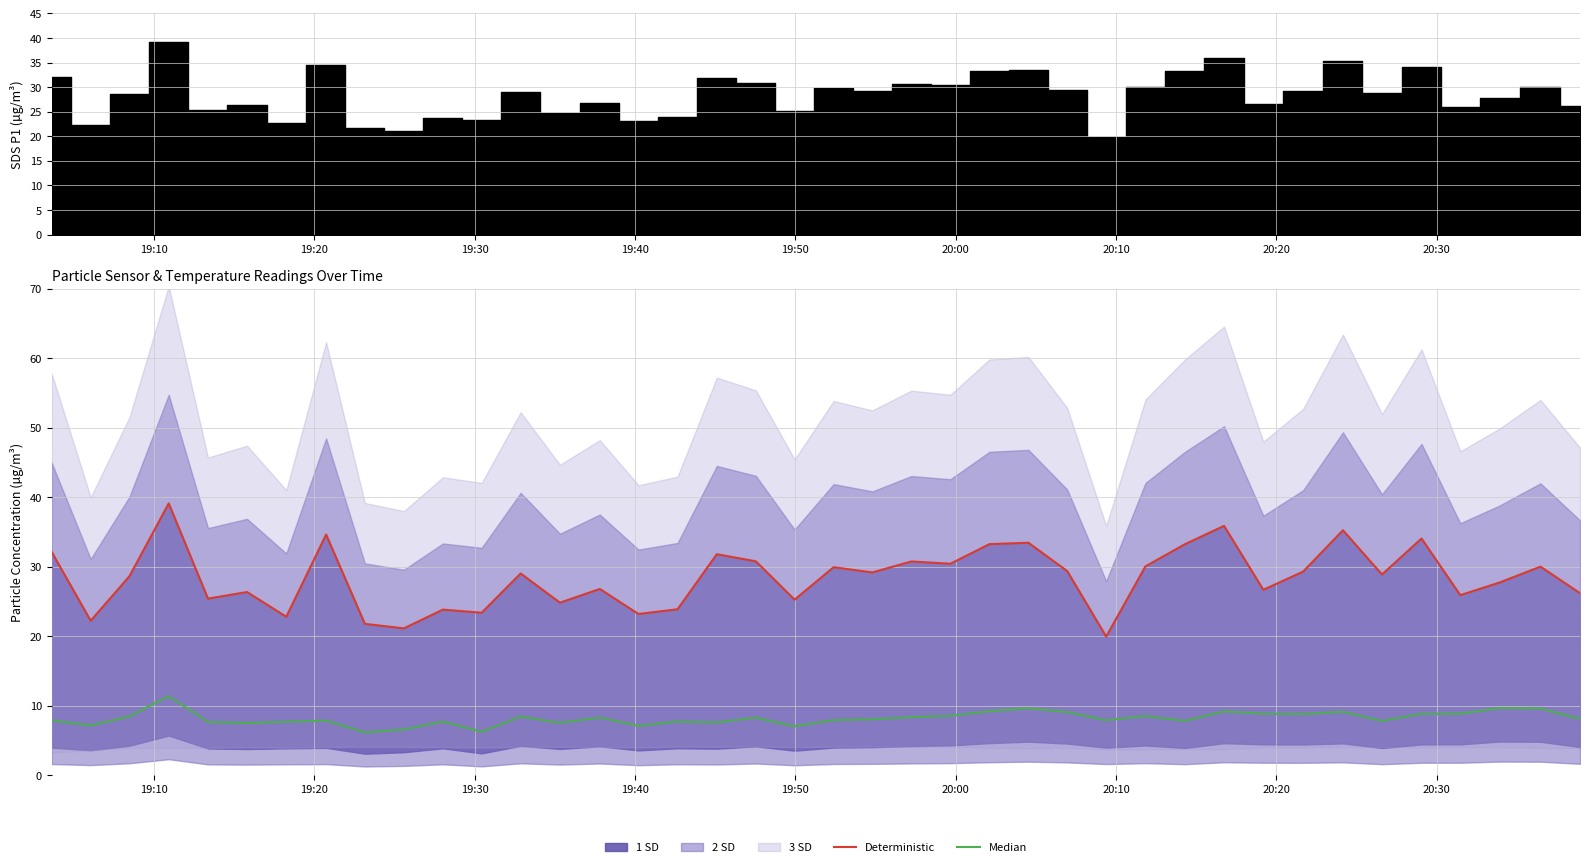

Does the chart display data point markers on the line(s)?

No